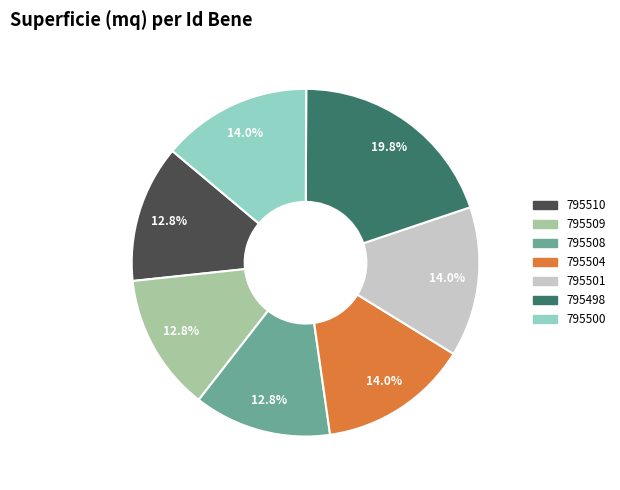

What is the largest slice in the pie chart?

795498